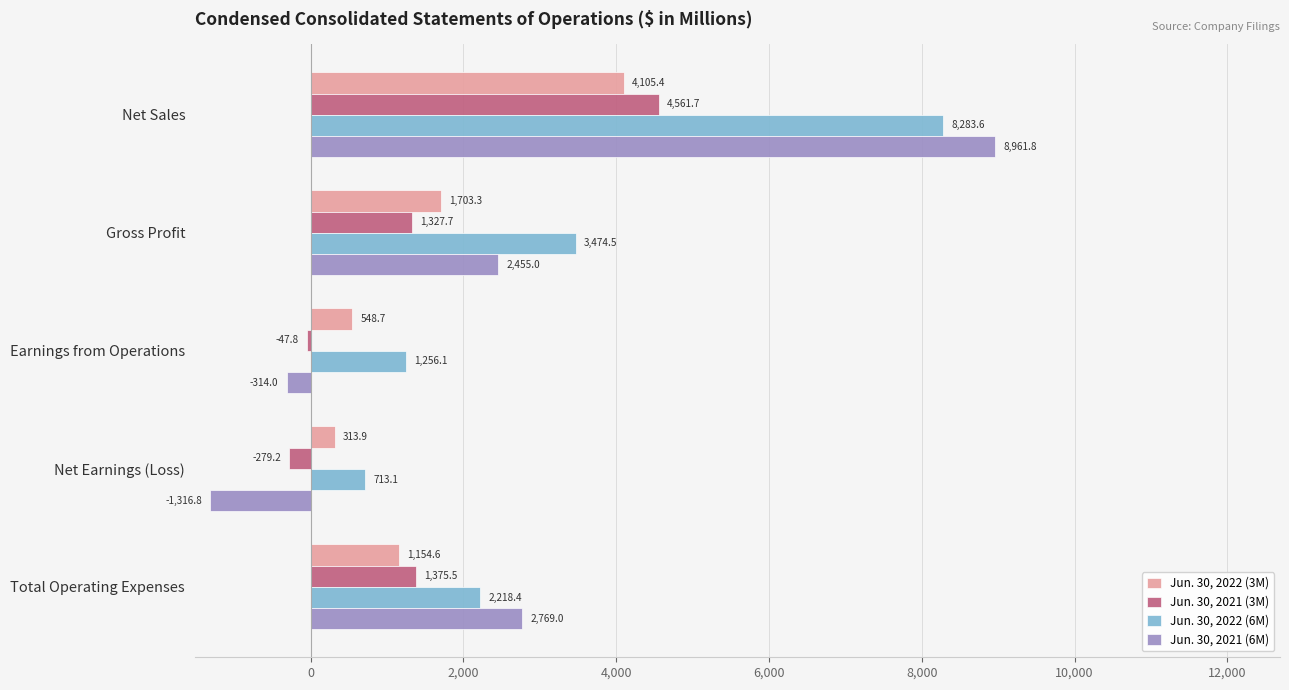

Rank the series by their maximum value, from lowest to highest.

Jun. 30, 2022 (3M), Jun. 30, 2021 (3M), Jun. 30, 2022 (6M), Jun. 30, 2021 (6M)